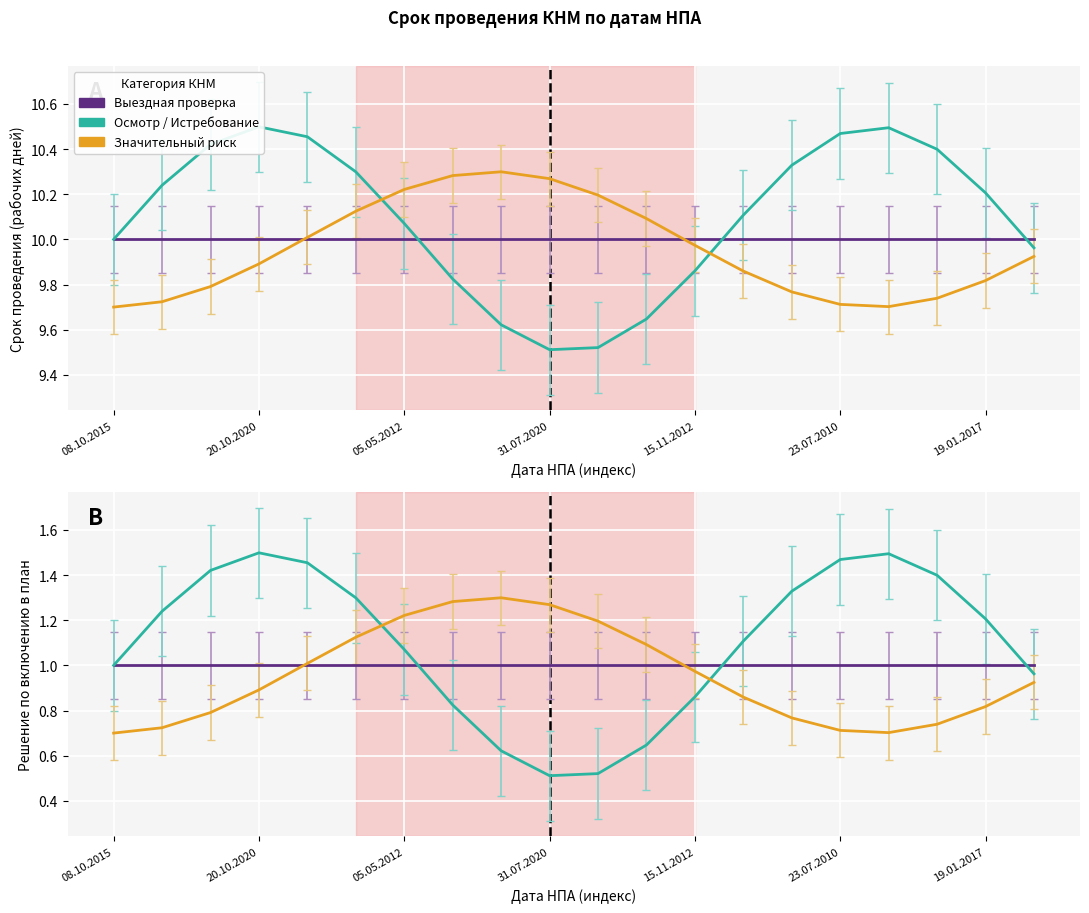

True or false: Согласовано and значительный риск intersect in this chart.

False